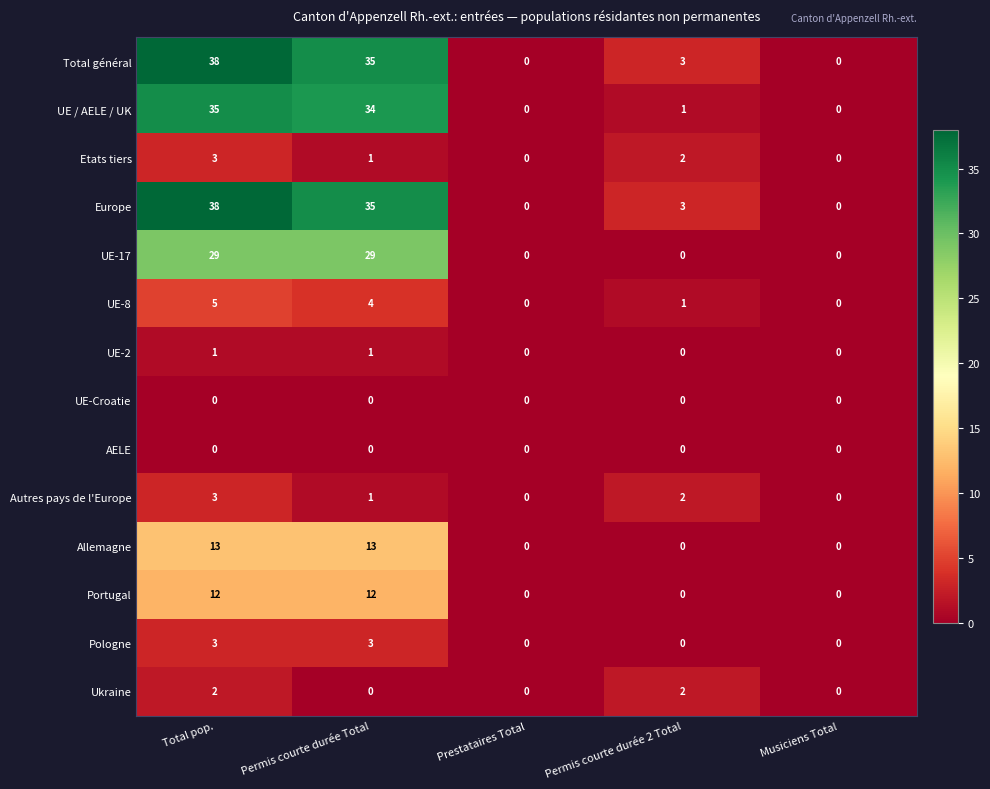

Which label corresponds to the largest value in the chart?

Total pop.